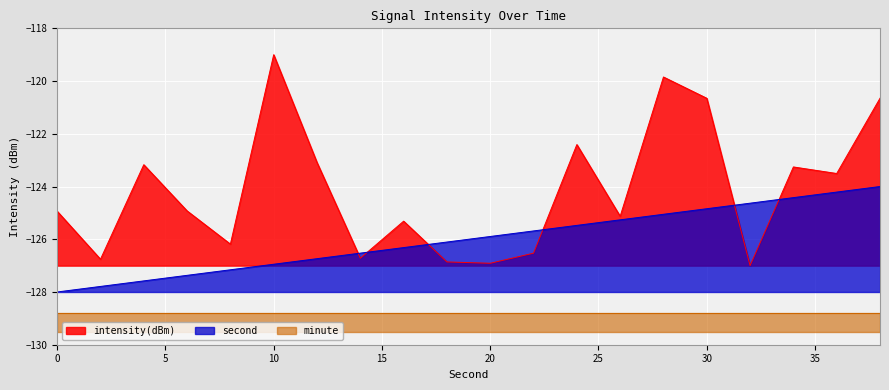

True or false: second has more than 1 interior local peaks.

False